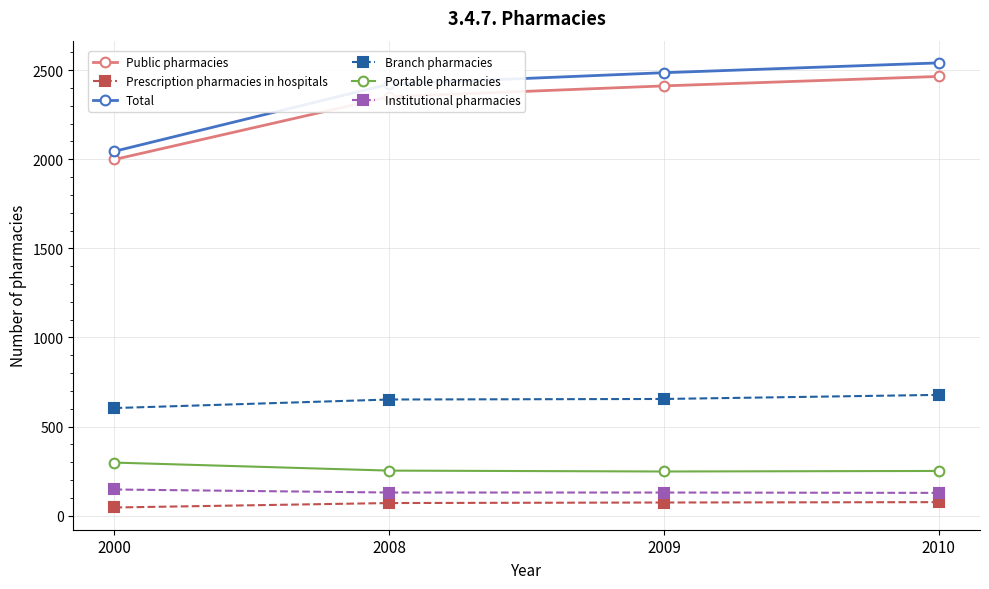

What is the spread (max minus min) of values at 2000?

1999